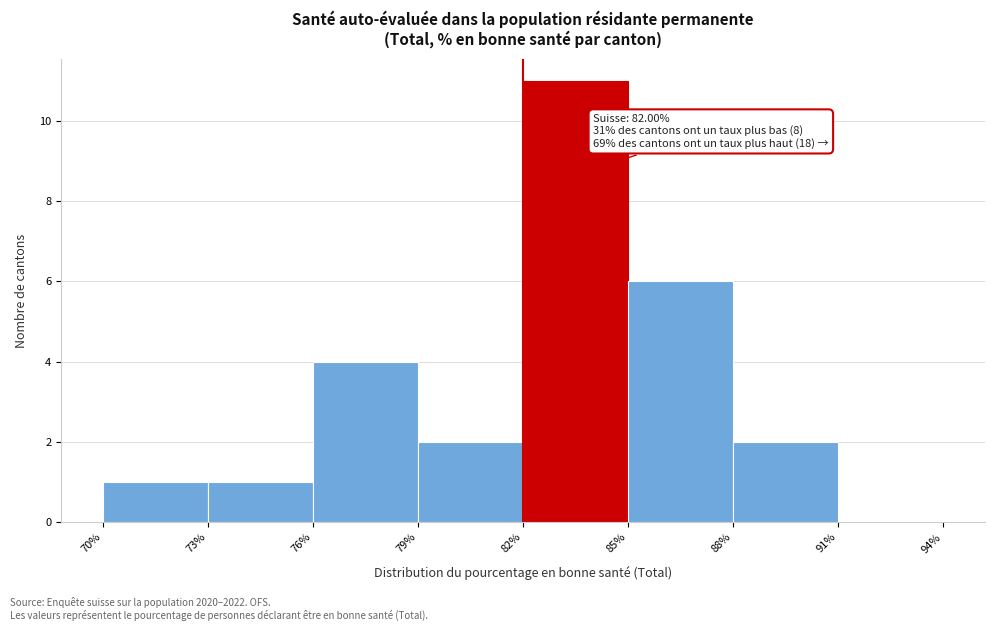

Which range on the x-axis has the tallest bar?

82% to 85%